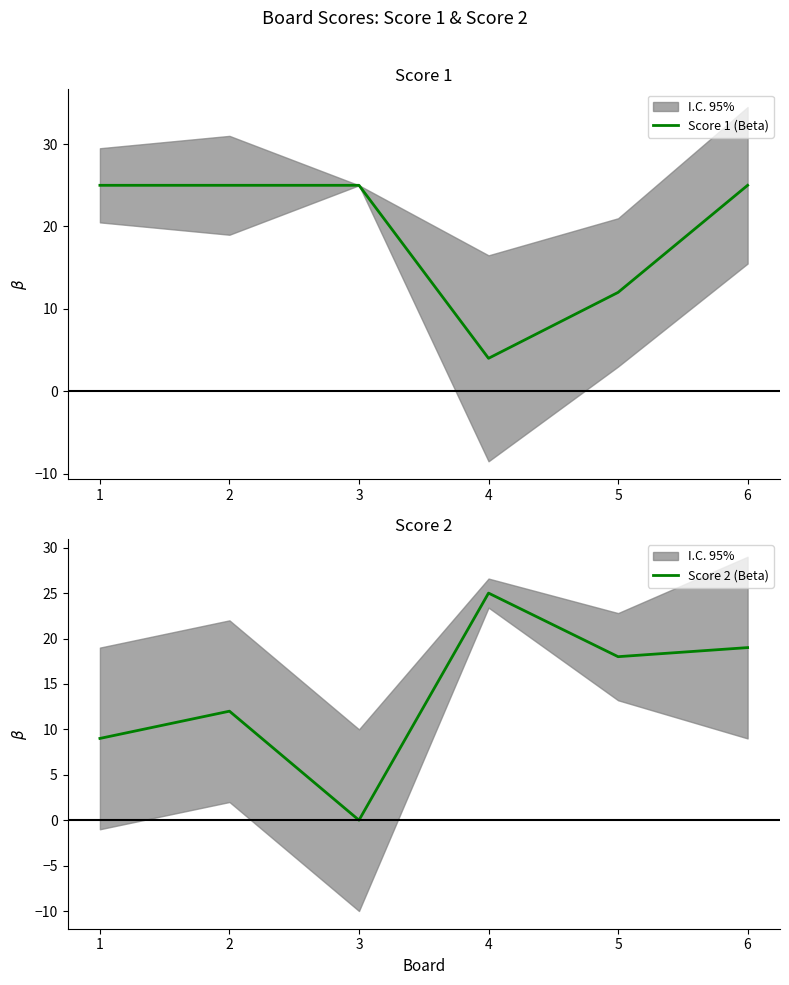

What is the value of the Score 2 (Beta) point at the 1st from the left?

9